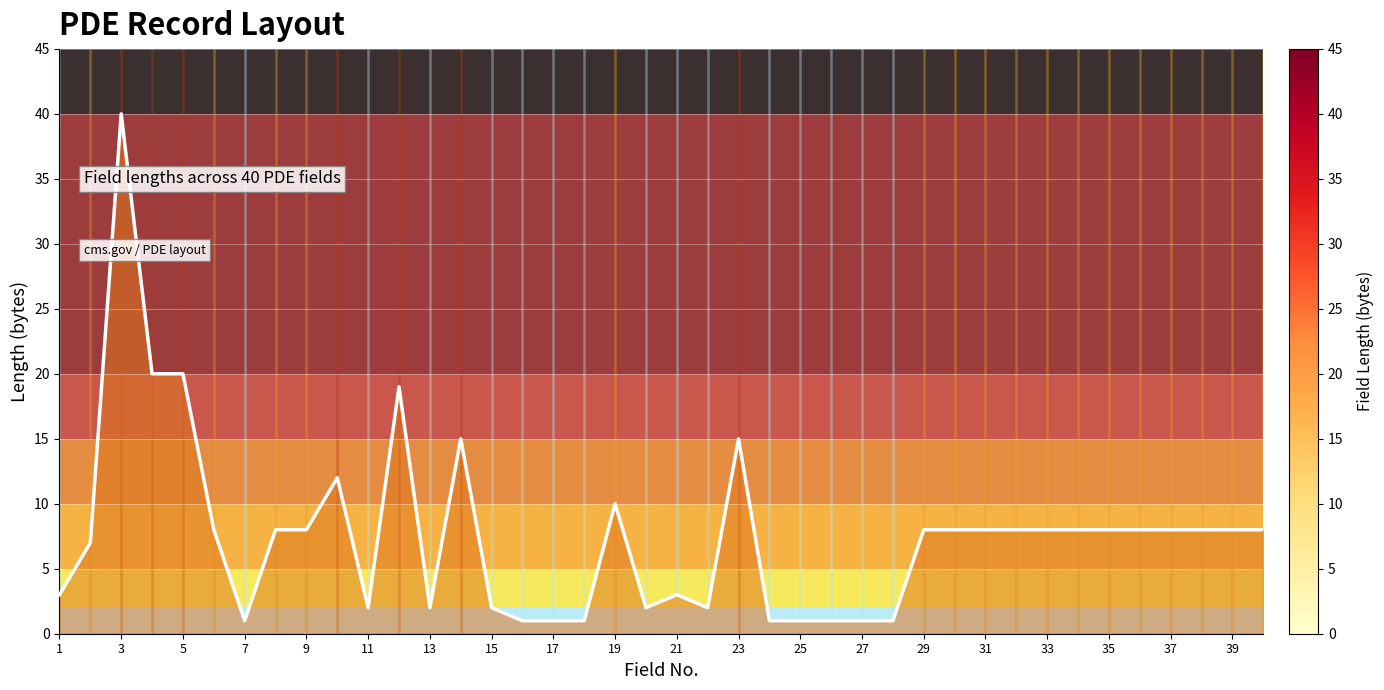

What is the difference between the maximum and minimum values?

39